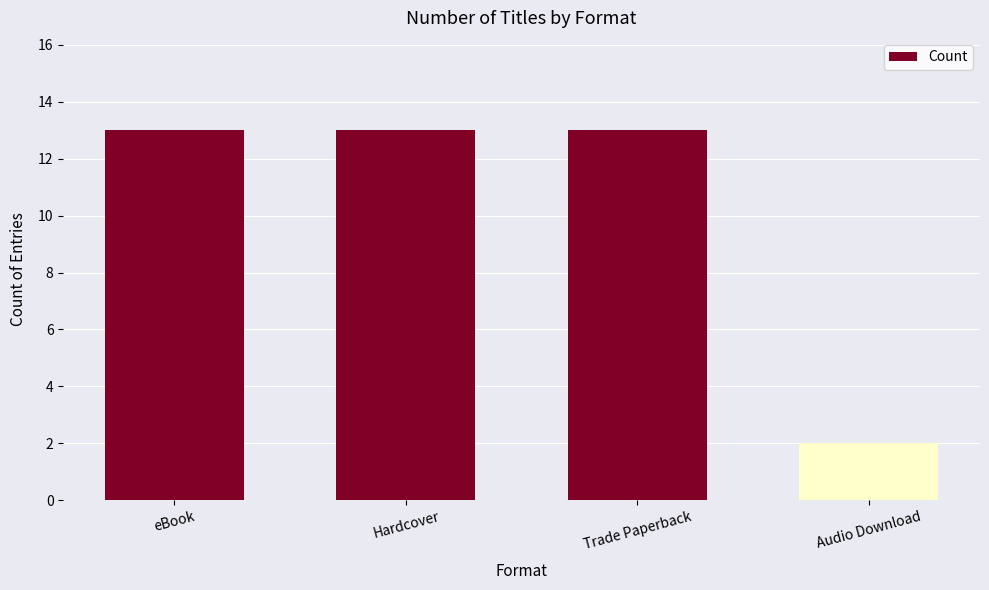

What is the change in value from Trade Paperback to Audio Download?

-11